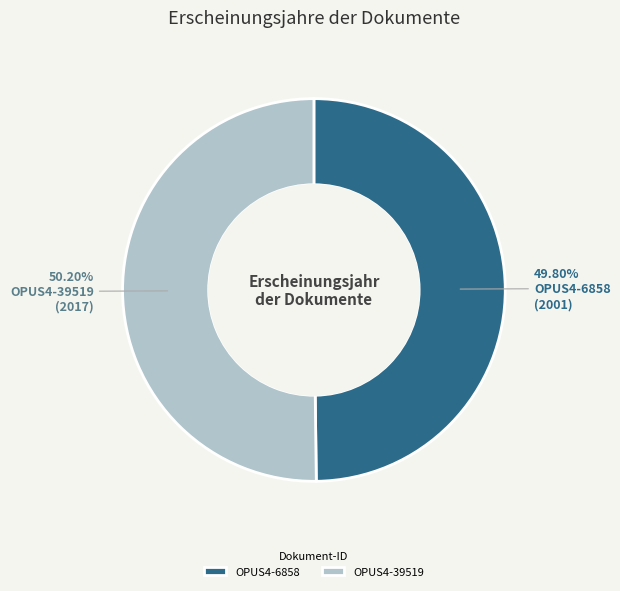

Count the number of slices in the pie.

2